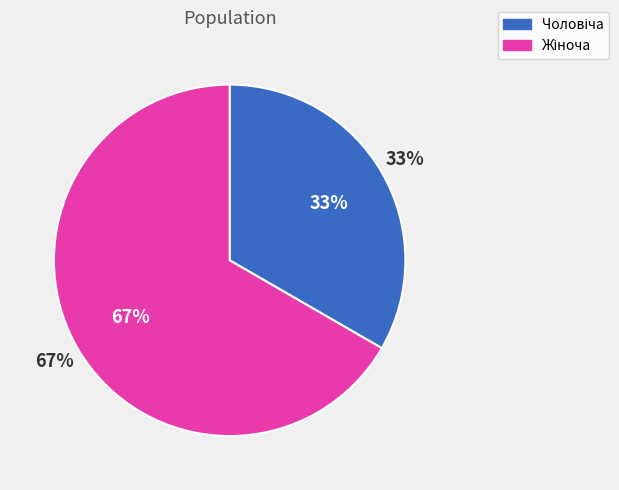

Which slice is the largest?

Жіноча